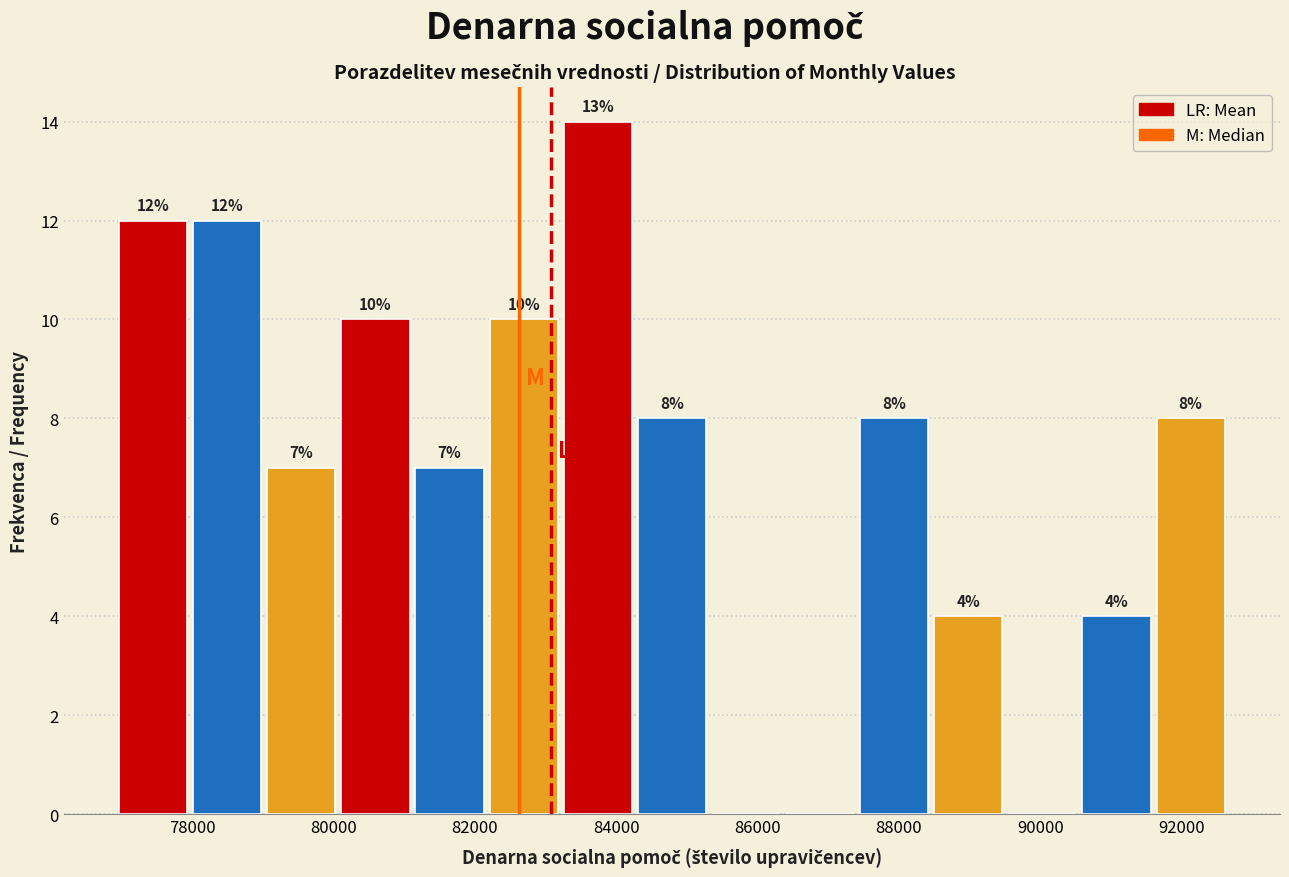

Over which range of the x-axis is the bar tallest?

83200 to 84200